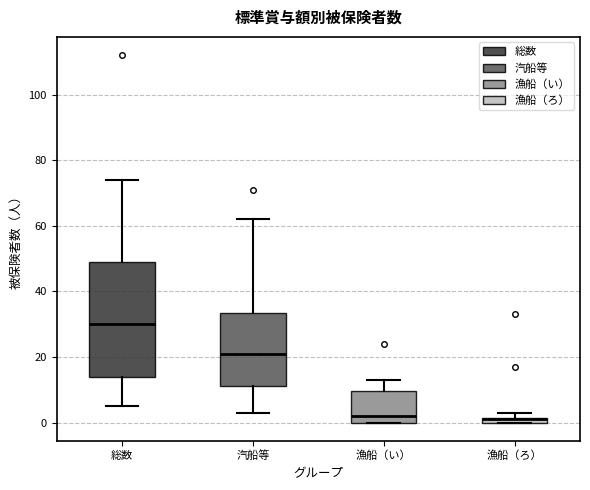

Comparing the boxes themselves (not the whiskers), which one is the tallest?

総数